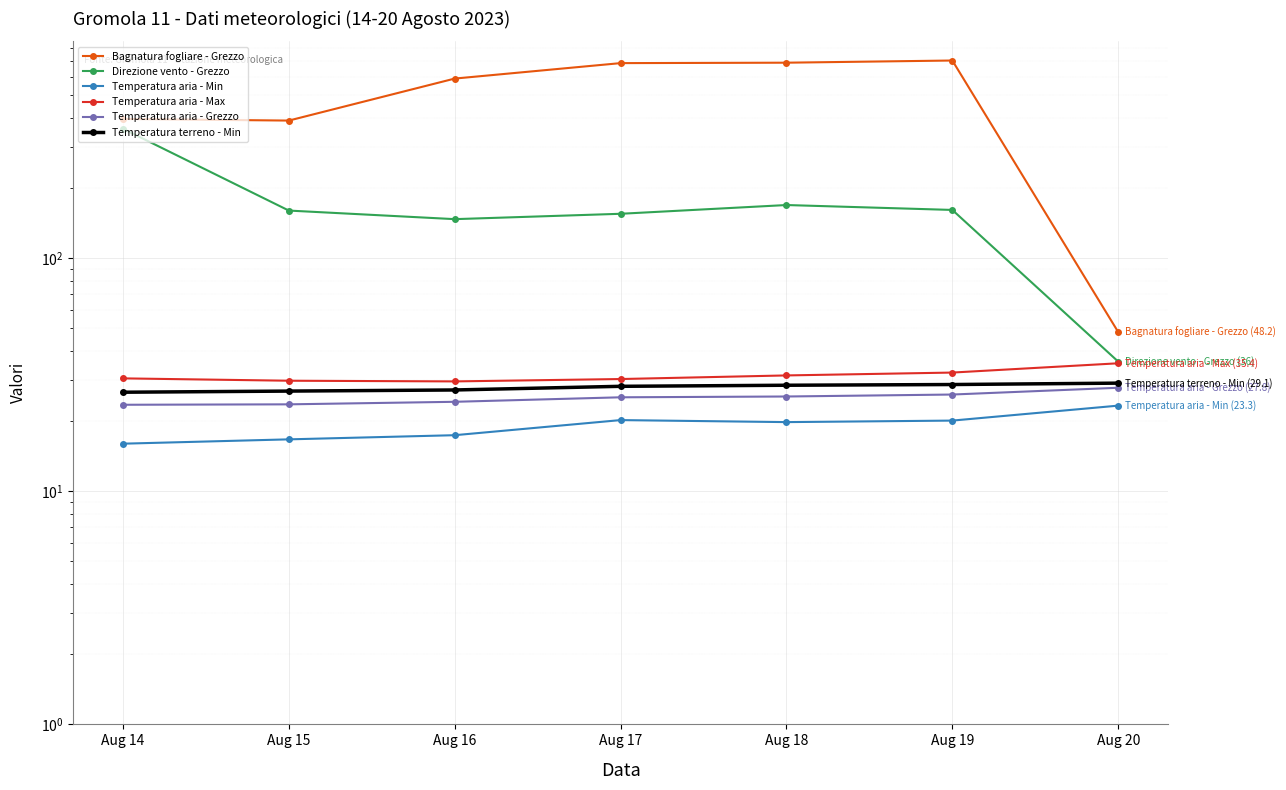

How many series are shown in this chart?

6